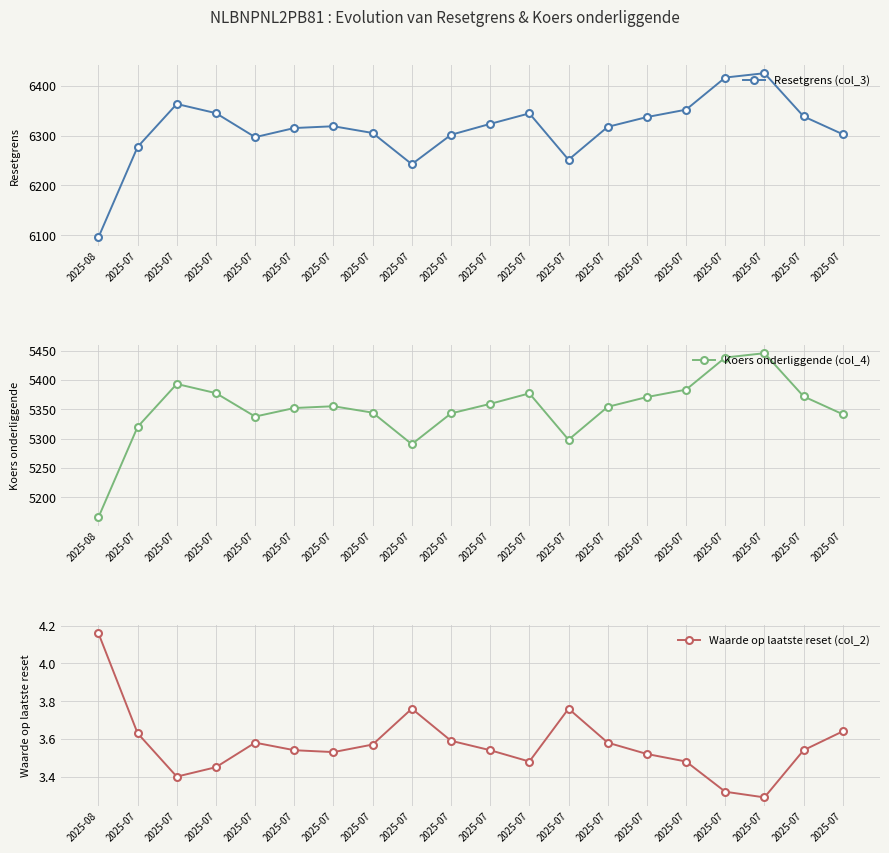

How many interior local valleys does the Koers onderliggende (col_4) series have?

3